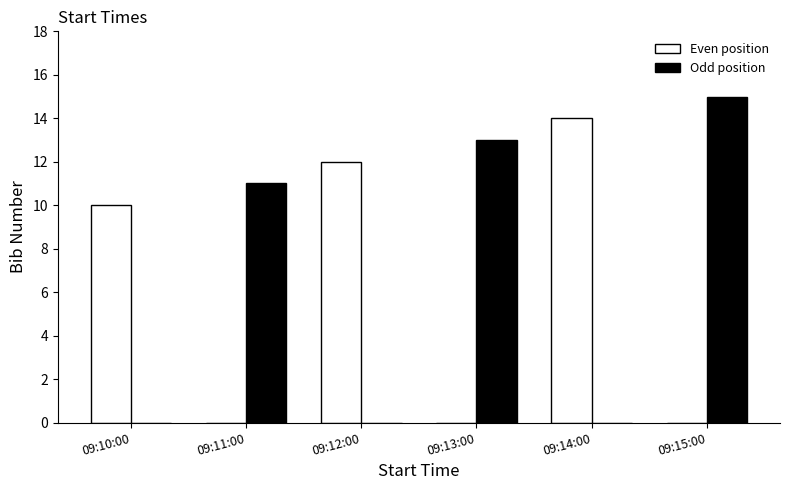

What are all the series names shown in the legend?

Even position, Odd position